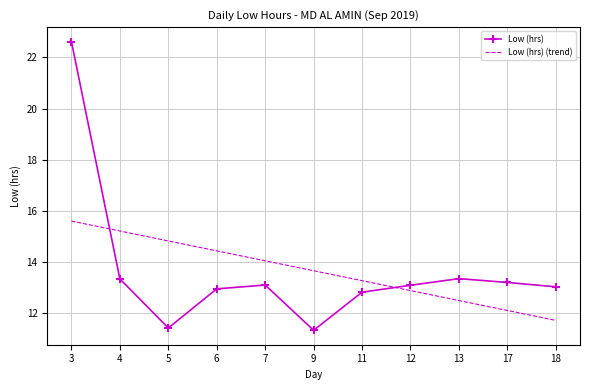

Where do Low (hrs) and Low (hrs) (trend) first cross each other?

3 and 4